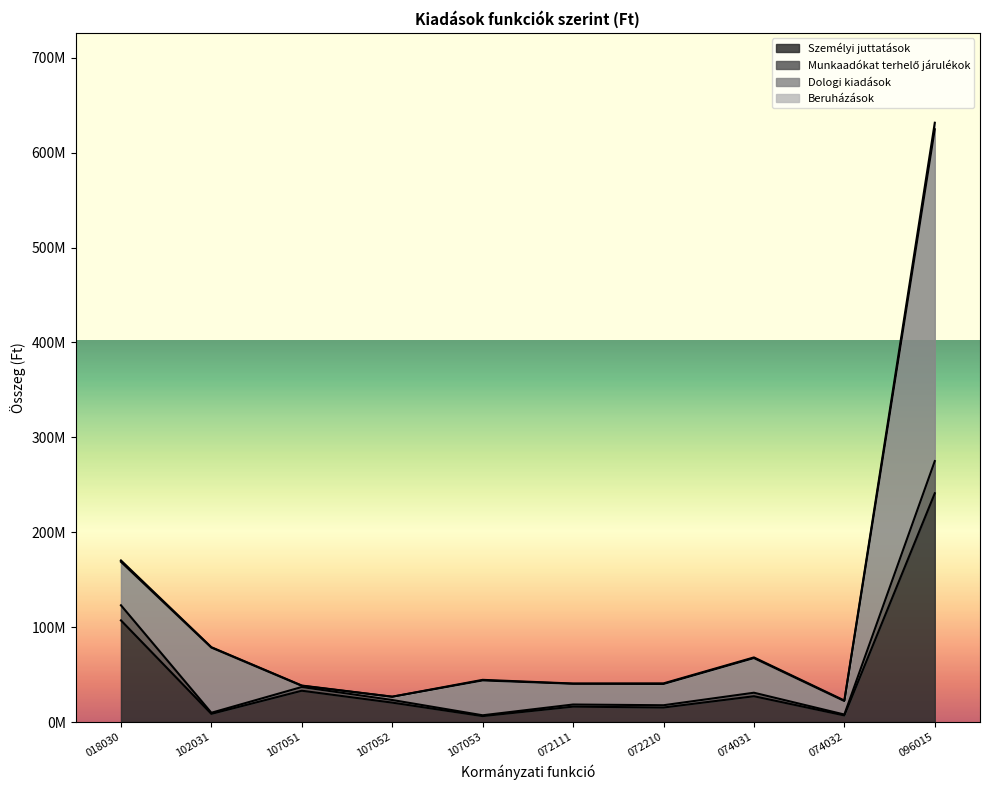

Reading left to right, transcribe all the data shown in this chart.

Személyi juttatások: 107135100	8603576	32979289	20449567	6245914	16241748	15291261	27189799	6958638	241094892
Munkaadókat terhelő járulékok: 123052663	9774541	36906597	23213011	7110383	18458175	17699125	30881973	7915760	275012228
Dologi kiadások: 170297430	78859287	38447867	26709045	44463295	40575165	40740139	68092531	22659401	631597467
Beruházások: 168836930	78478287	38193867	26645545	43828295	40321165	40105139	67394031	22151401	624729967